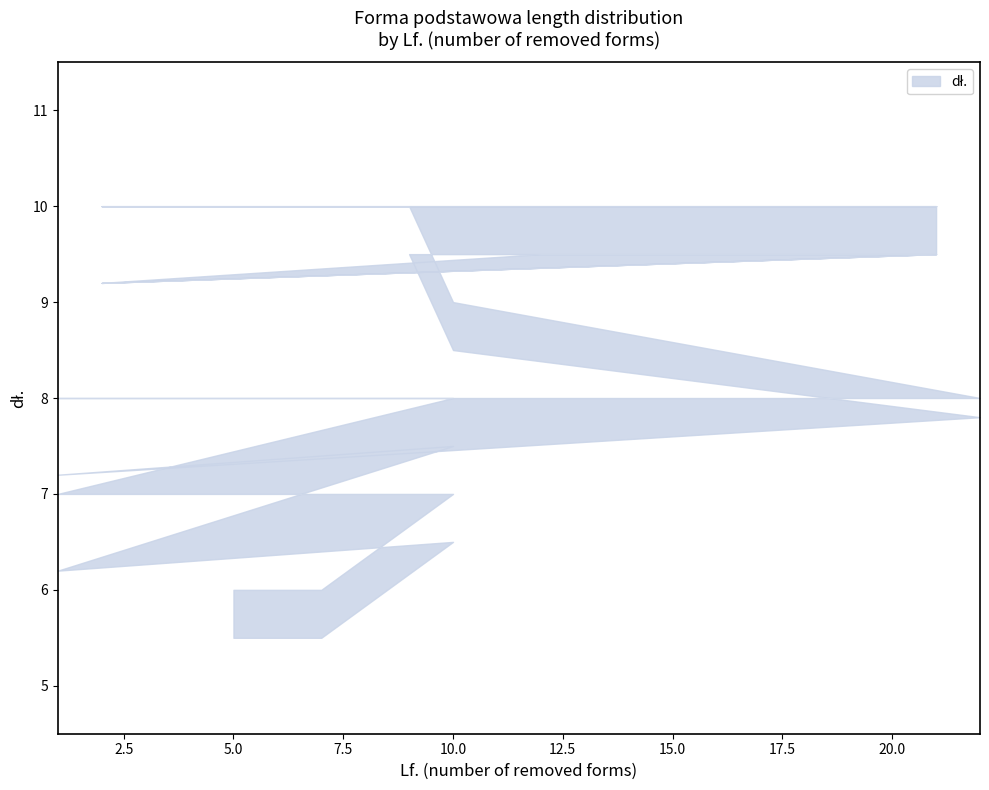

Reading right to left, what are all the values shown in this chart?

21=10	2=10	21=10	12=10	2=10	2=10	21=10	9=10	10=9	10=9	10=9	10=9	22=8	1=8	10=8	10=8	1=7	10=7	7=6	5=6